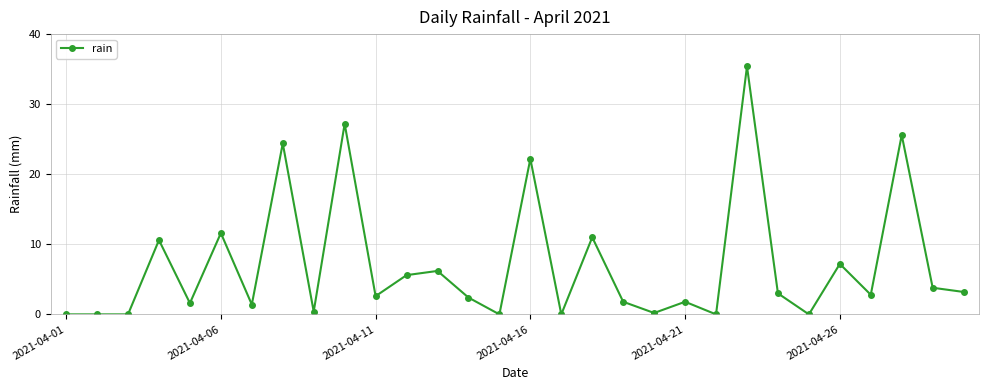

Reading left to right, what are all the values shown in this chart?

0.0	0.0	0.0	10.6	1.6	11.6	1.4	24.4	0.4	27.2	2.6	5.6	6.2	2.4	0.0	22.2	0.0	11.0	1.8	0.2	1.8	0.0	35.4	3.0	0.0	7.2	2.8	25.6	3.8	3.2